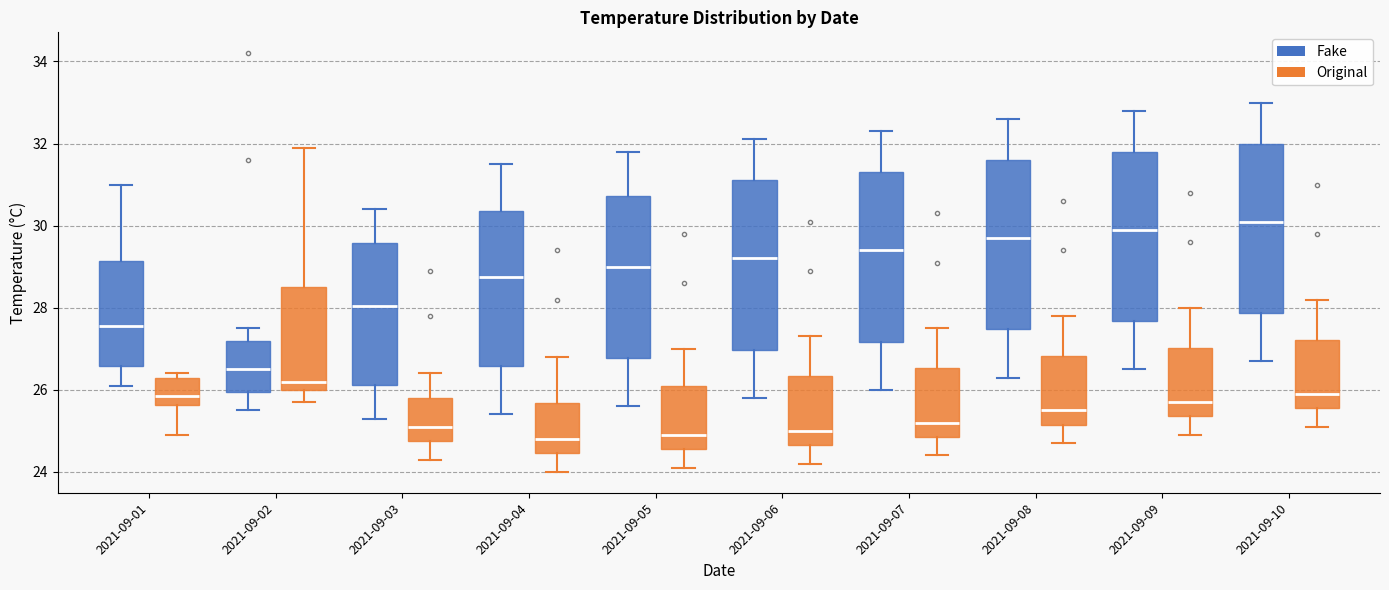

Reading left to right, read every box against the y-axis: the position of its median line, the range the box covers, and the ends of its whiskers. The values are not printed on the chart, so give them approximately, as read against the axis.

2021-09-01 (Fake): median 27.6, box 26.6 to 29.2, whiskers 26.2 to 31.0
2021-09-01 (Original): median 25.8, box 25.6 to 26.4, whiskers 25.0 to 26.4 (just above the box's upper edge)
2021-09-02 (Fake): median 26.6, box 26.0 to 27.2, whiskers 25.6 to 27.6
2021-09-02 (Original): median 26.2, box 26.0 to 28.6, whiskers 25.8 to 32.0
2021-09-03 (Fake): median 28.0, box 26.2 to 29.6, whiskers 25.4 to 30.4
2021-09-03 (Original): median 25.2, box 24.8 to 25.8, whiskers 24.4 to 26.4
2021-09-04 (Fake): median 28.8, box 26.6 to 30.4, whiskers 25.4 to 31.6
2021-09-04 (Original): median 24.8, box 24.4 to 25.6, whiskers 24.0 to 26.8
2021-09-05 (Fake): median 29.0, box 26.8 to 30.8, whiskers 25.6 to 31.8
2021-09-05 (Original): median 25.0, box 24.6 to 26.2, whiskers 24.2 to 27.0
2021-09-06 (Fake): median 29.2, box 27.0 to 31.2, whiskers 25.8 to 32.2
2021-09-06 (Original): median 25.0, box 24.6 to 26.4, whiskers 24.2 to 27.4
2021-09-07 (Fake): median 29.4, box 27.2 to 31.4, whiskers 26.0 to 32.4
2021-09-07 (Original): median 25.2, box 24.8 to 26.6, whiskers 24.4 to 27.6
2021-09-08 (Fake): median 29.8, box 27.4 to 31.6, whiskers 26.4 to 32.6
2021-09-08 (Original): median 25.6, box 25.2 to 26.8, whiskers 24.8 to 27.8
2021-09-09 (Fake): median 30.0, box 27.6 to 31.8, whiskers 26.6 to 32.8
2021-09-09 (Original): median 25.8, box 25.4 to 27.0, whiskers 25.0 to 28.0
2021-09-10 (Fake): median 30.2, box 27.8 to 32.0, whiskers 26.8 to 33.0
2021-09-10 (Original): median 26.0, box 25.6 to 27.2, whiskers 25.2 to 28.2